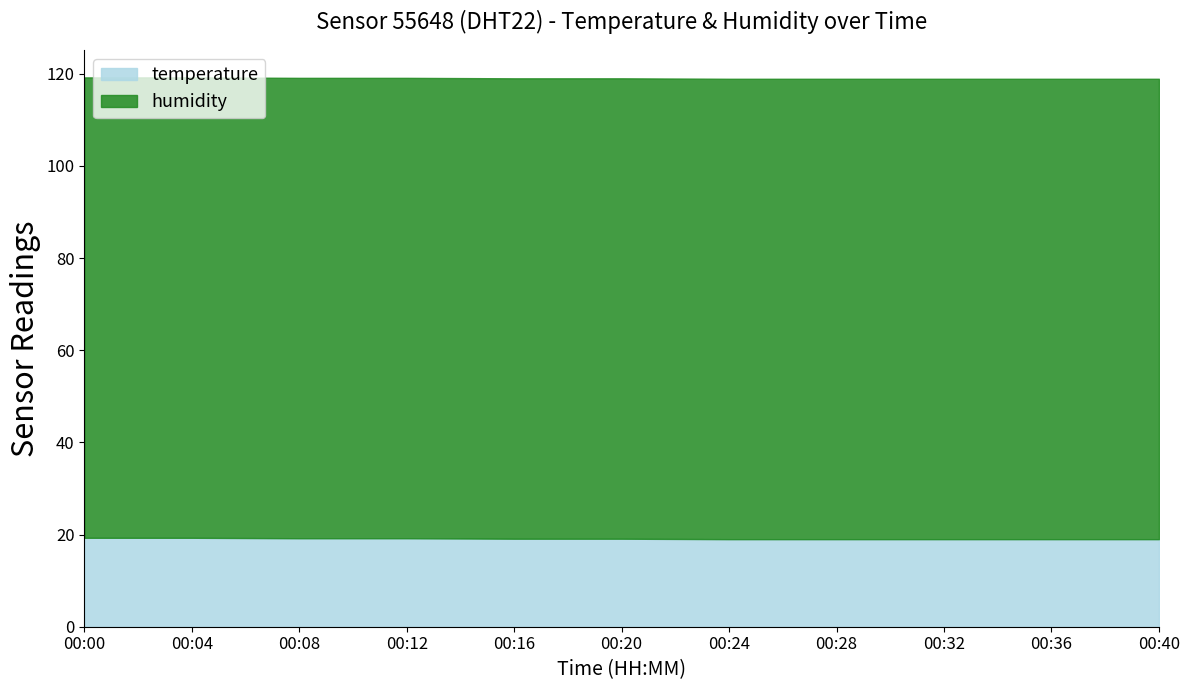

True or false: temperature and humidity cross at least once.

False